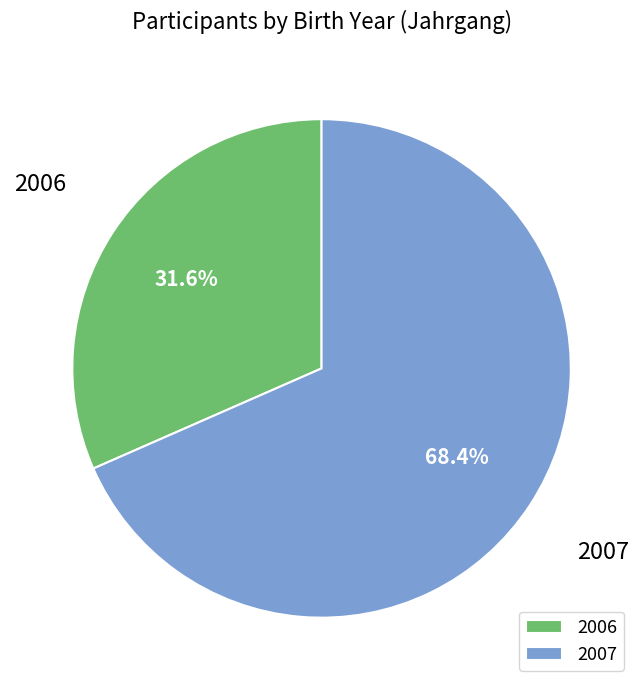

To the nearest percent, what percentage of the pie is 2006?

32%